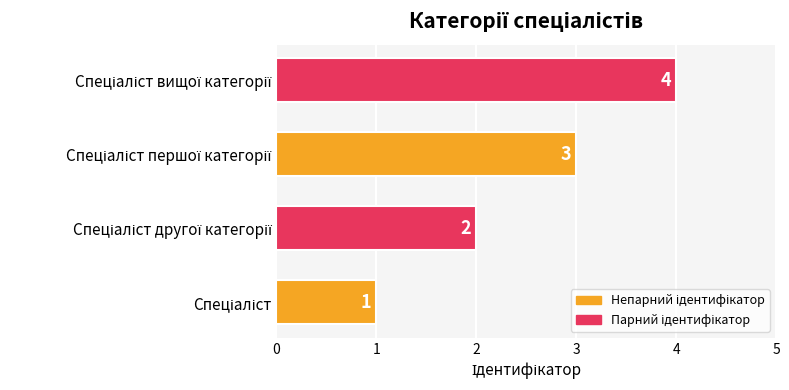

What is the sum of all values?

10